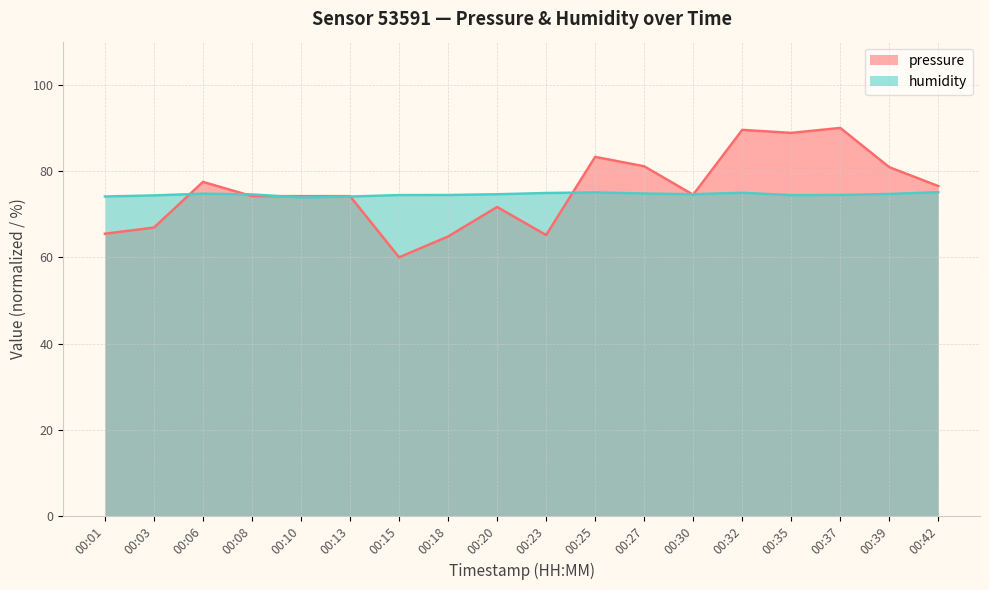

Is the value of pressure at 00:27 greater than the value of humidity at 00:42?

Yes